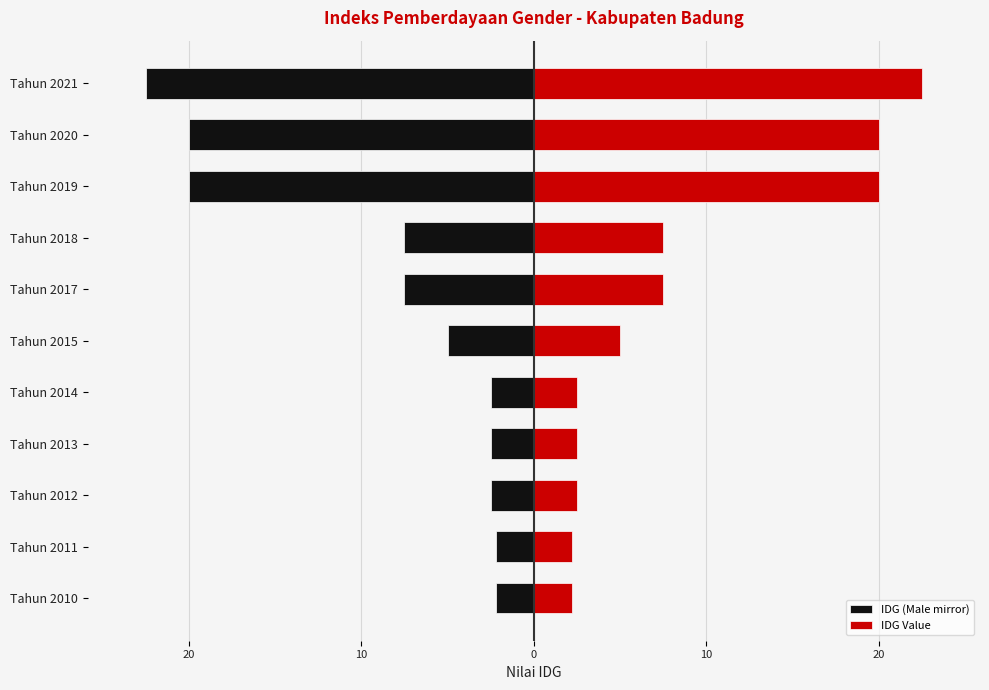

How many bars are there in each group?

2